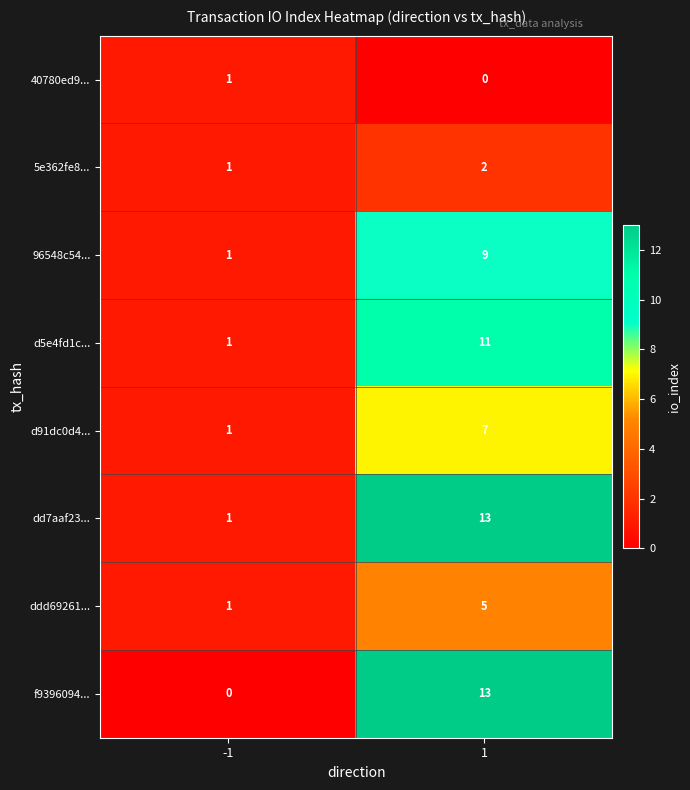

What is the average value of the d5e4fd1c... series?

6